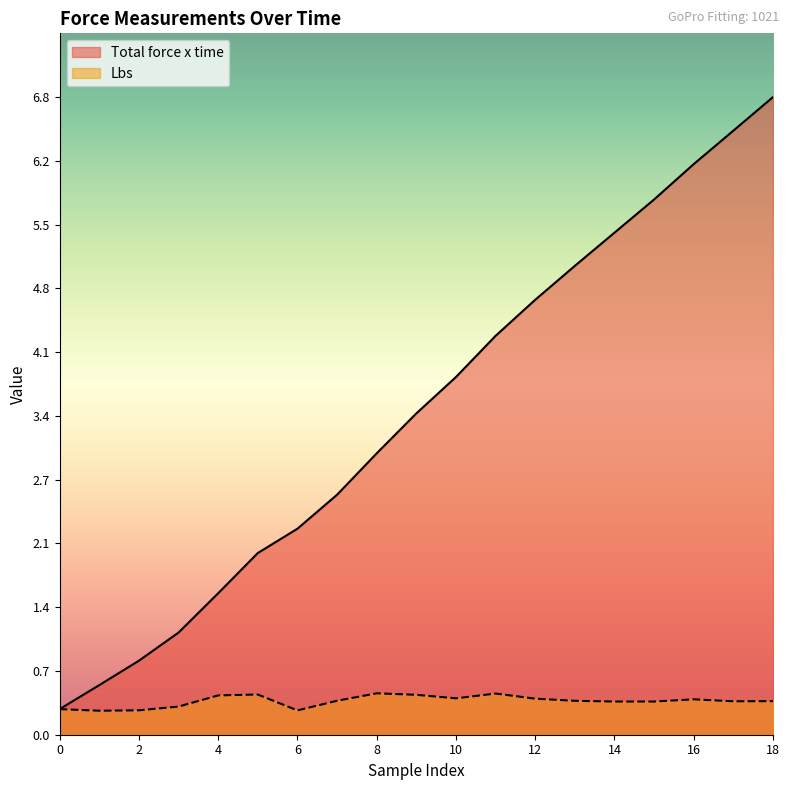

What is the minimum value for Lbs?

0.3